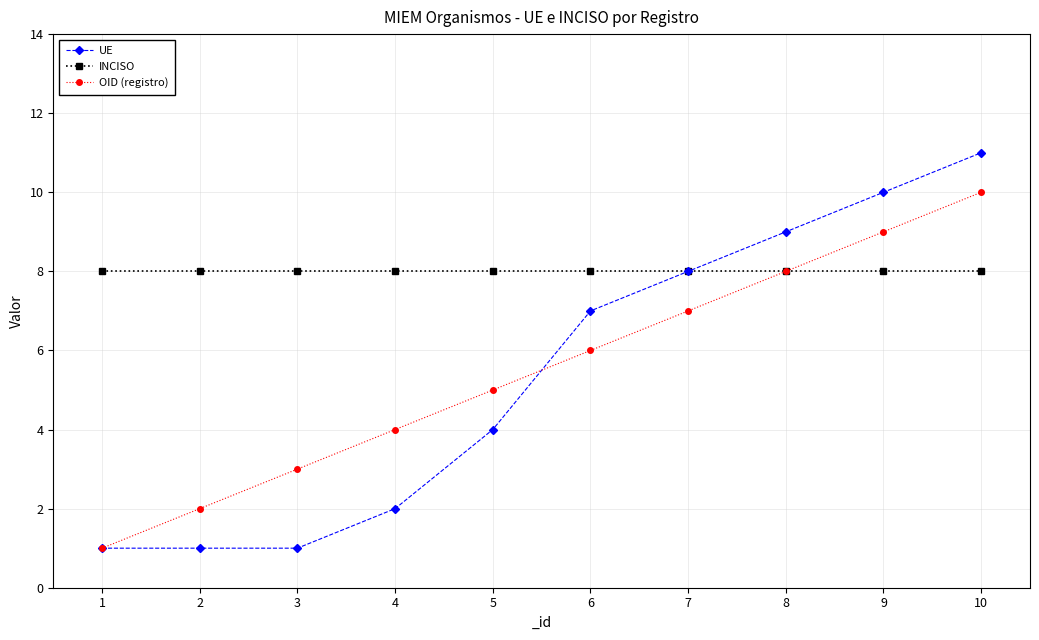

True or false: OID (registro) has more than 0 points higher than both neighbors.

False